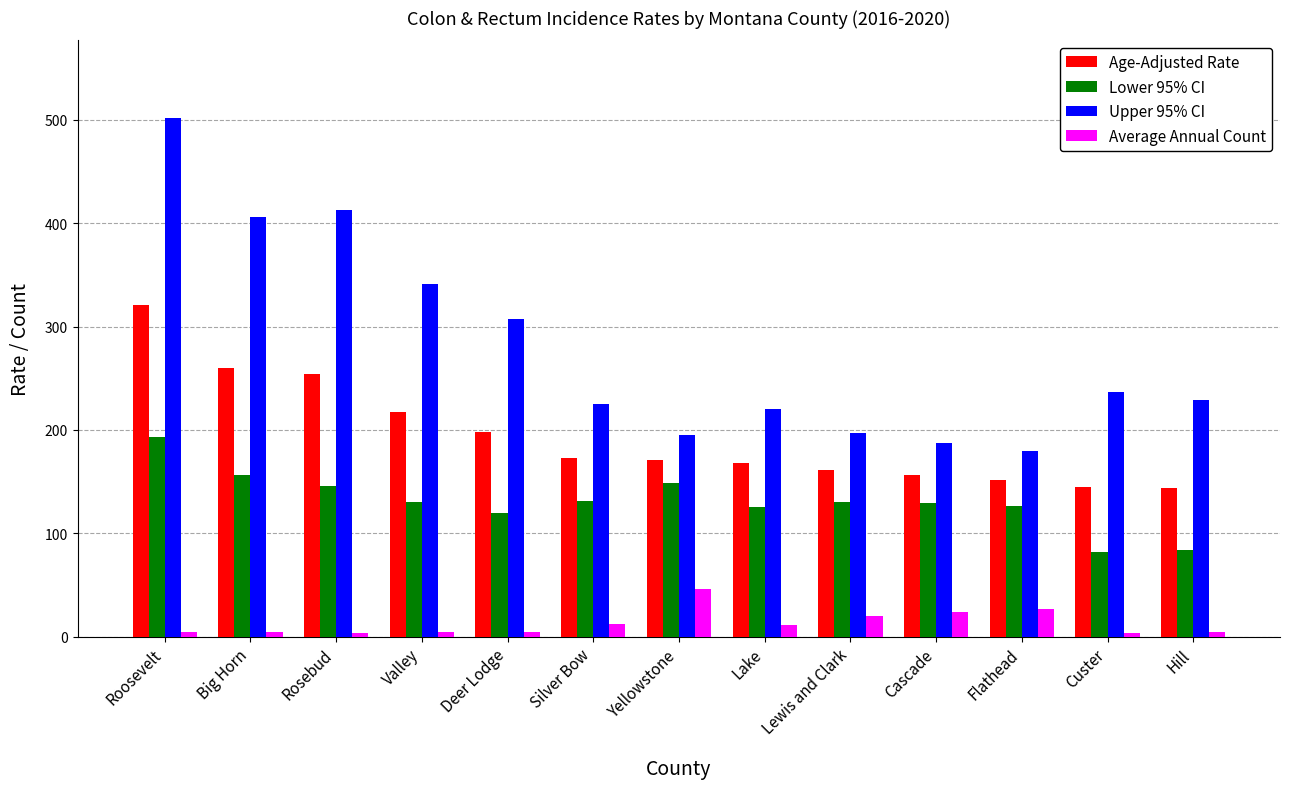

Which series has the widest spread of values?

Upper 95% CI